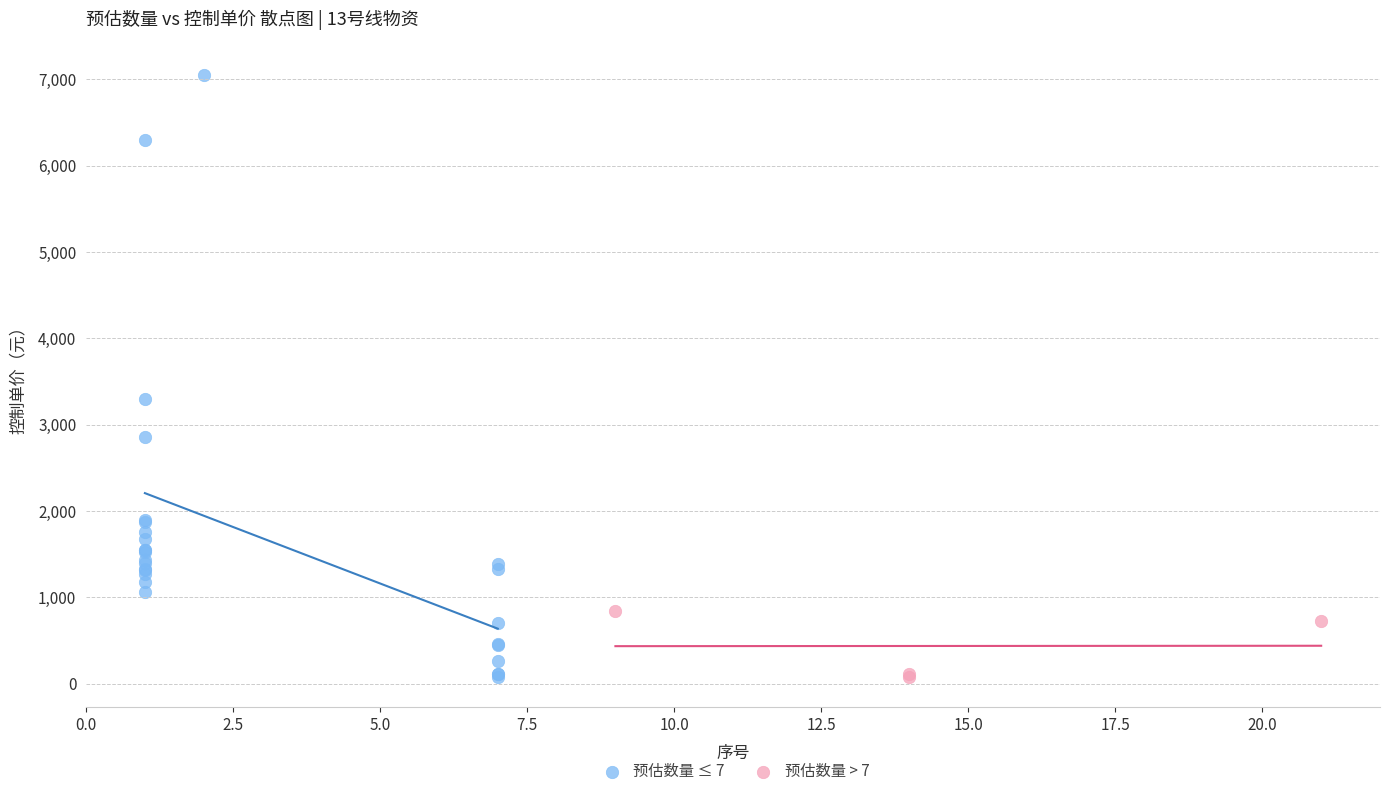

Which series reaches the maximum Y coordinate?

预估数量 ≤ 7